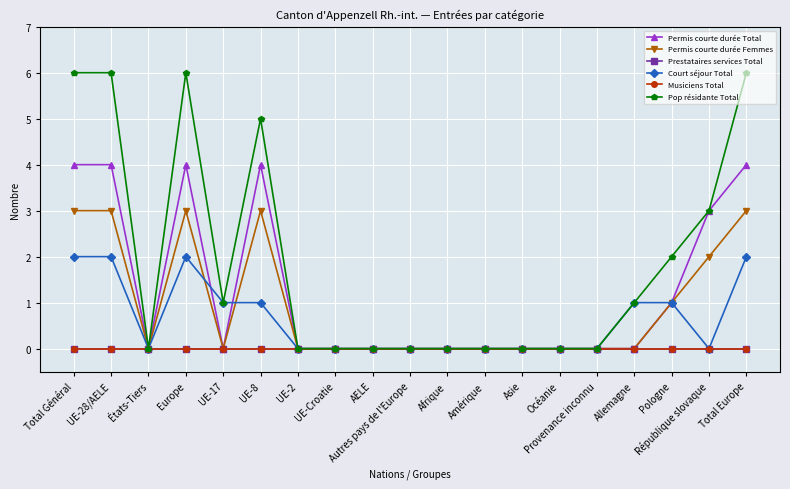

Is this an area chart (filled region under the line)?

No